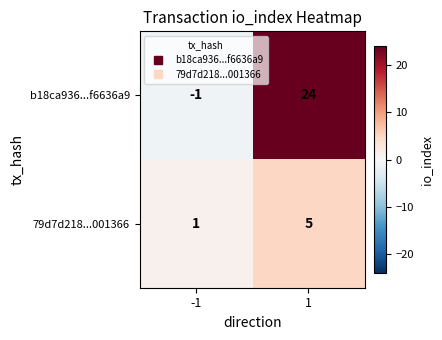

How many data points does each series have?

2